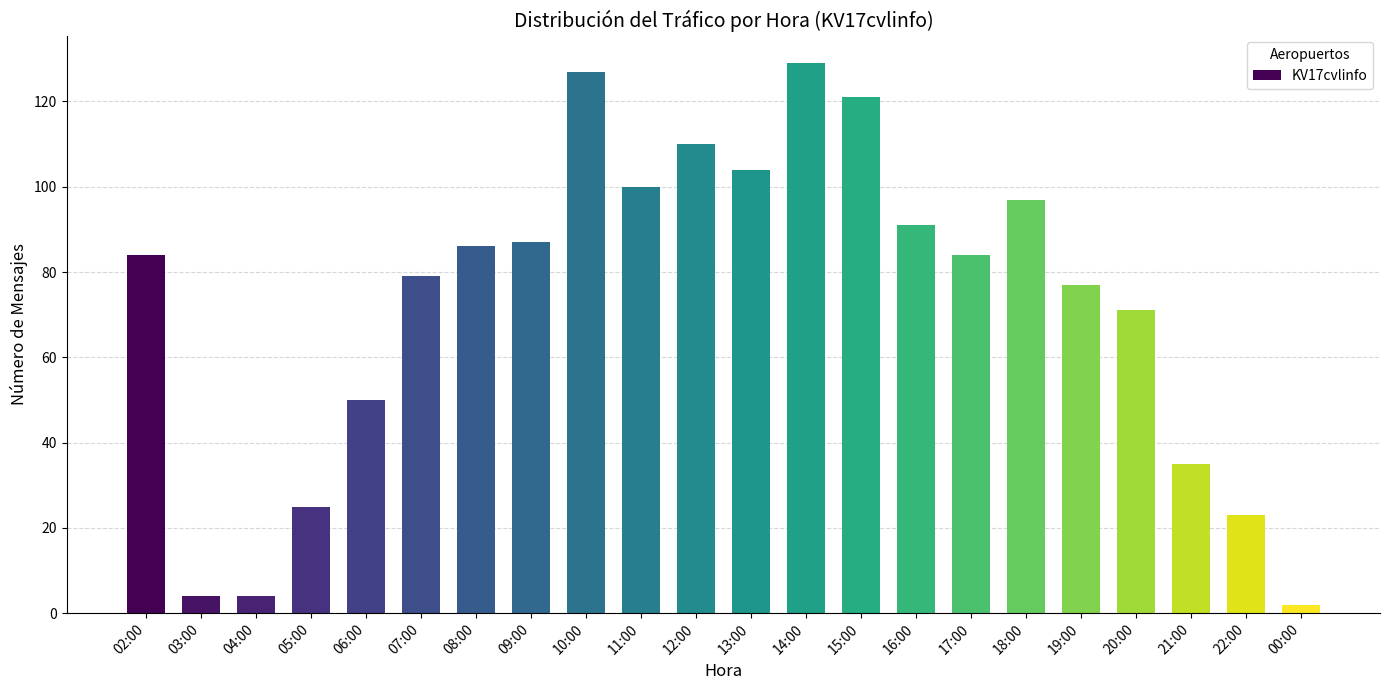

What is the difference between the second highest and second lowest values?

123